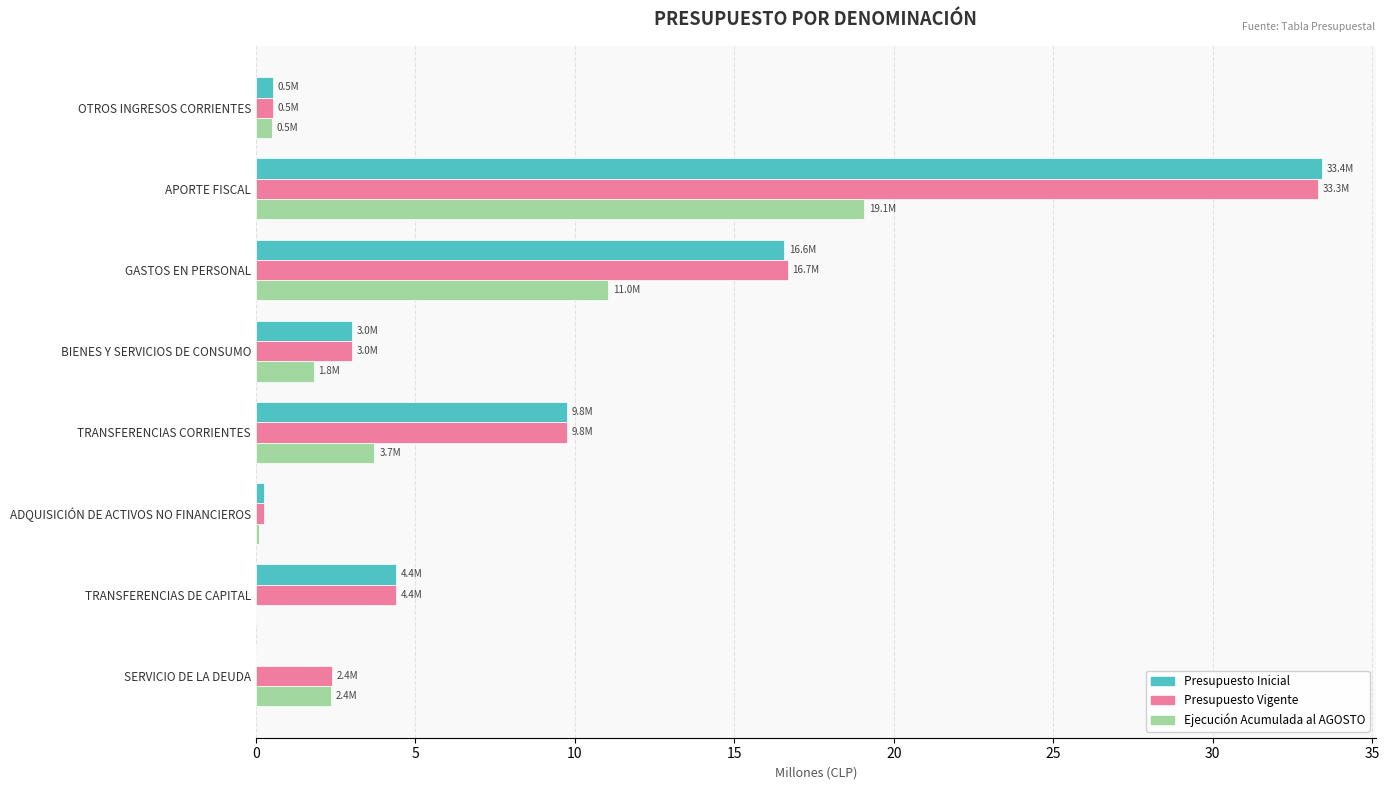

Is it true that Presupuesto Vigente equals 16.7 at GASTOS EN PERSONAL?

True